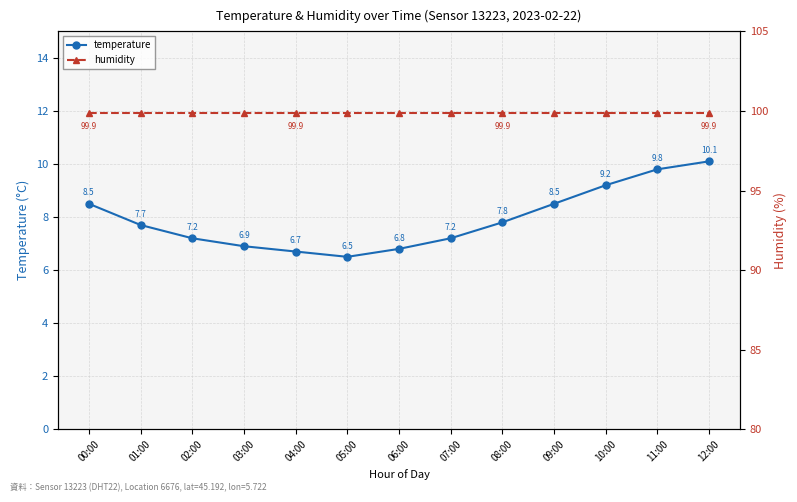

Does the chart have visible grid lines?

Yes